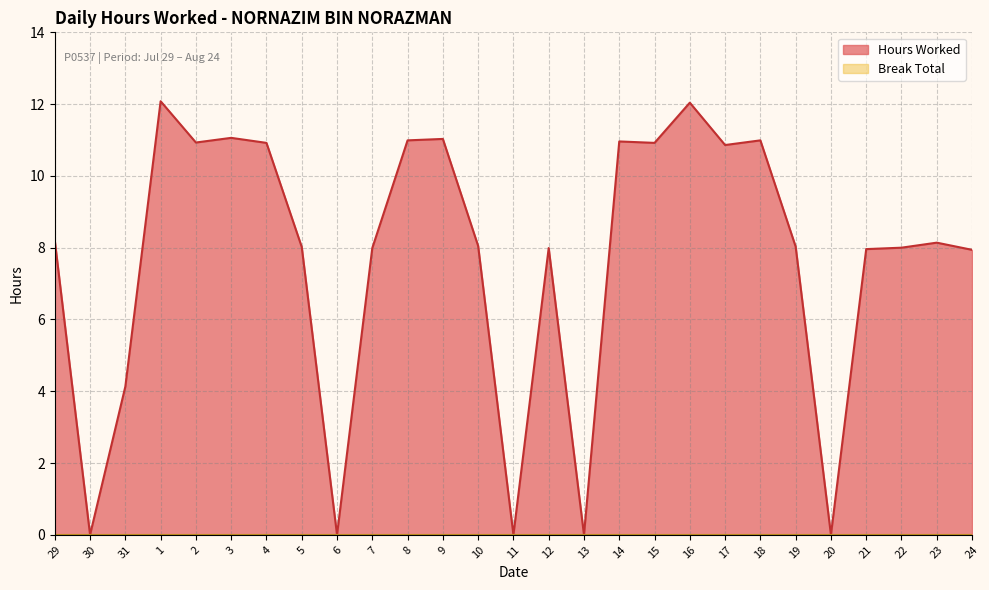

The chart shows a value of 8.2 at 29. True or false?

True